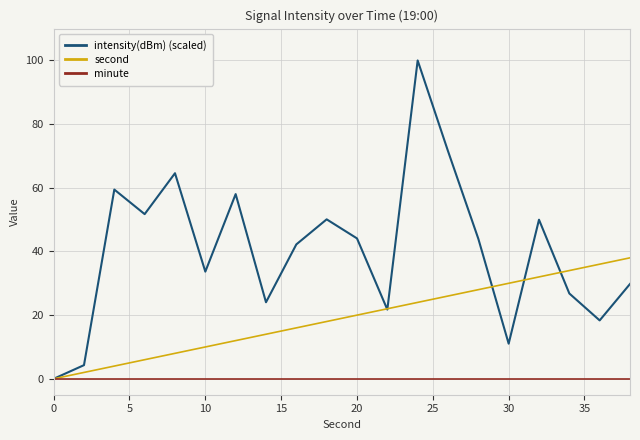

Which series has the largest total across all categories?

intensity(dBm) (scaled)